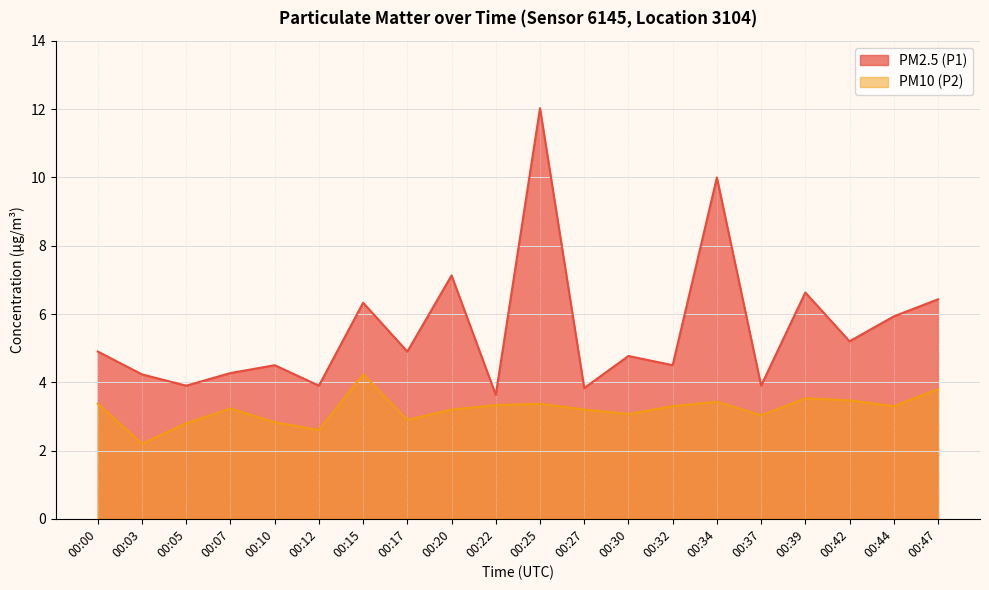

True or false: PM2.5 (P1) and PM10 (P2) intersect in this chart.

False